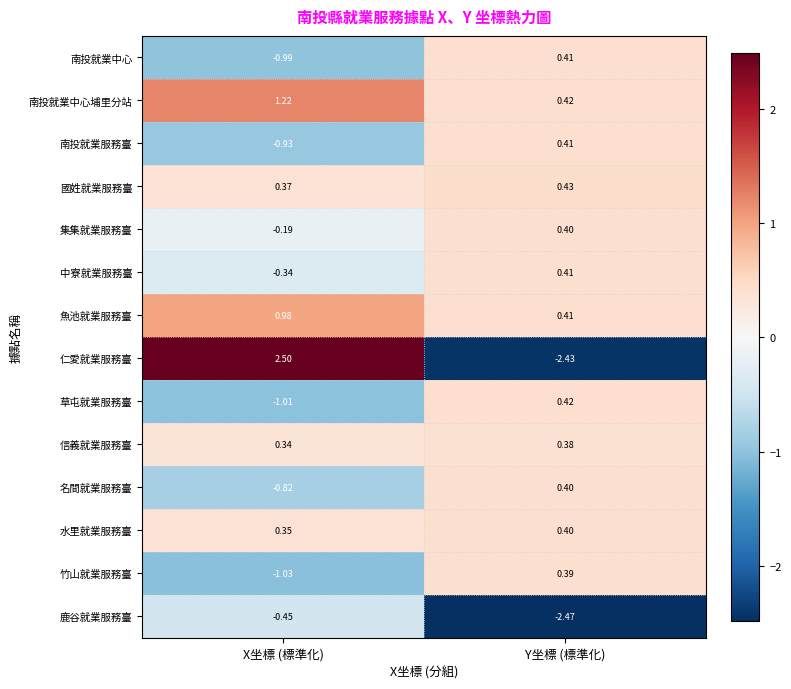

How many values in 草屯就業服務臺 are below zero?

1